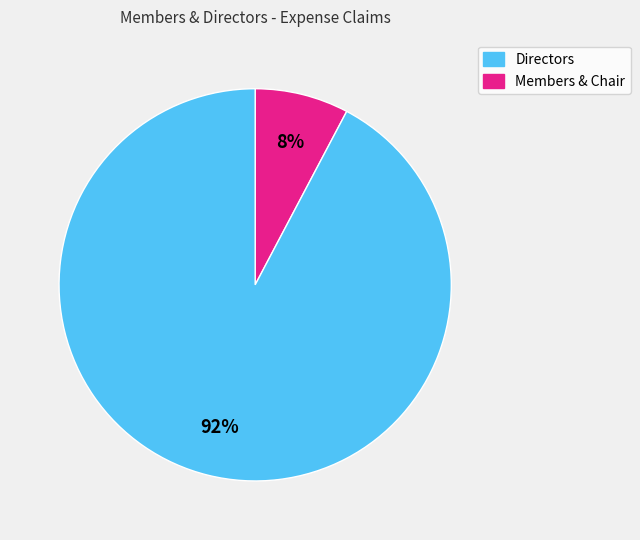

To the nearest percent, what is the average slice percentage?

50%